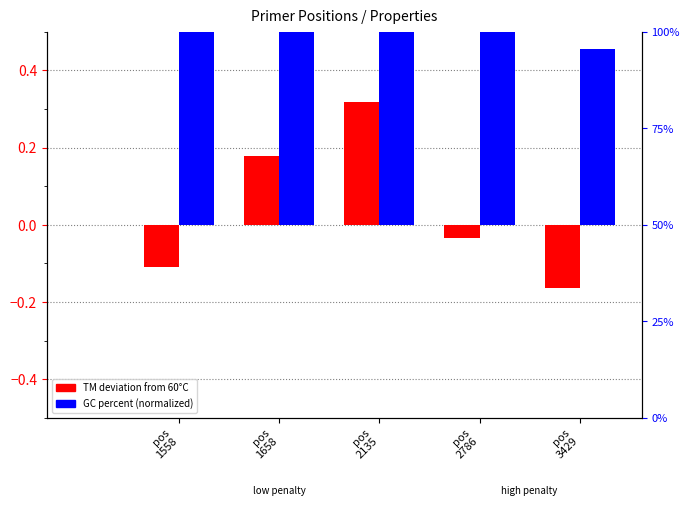

What is the value of the TM deviation from 60°C bar at the 1st from the left?

-0.1